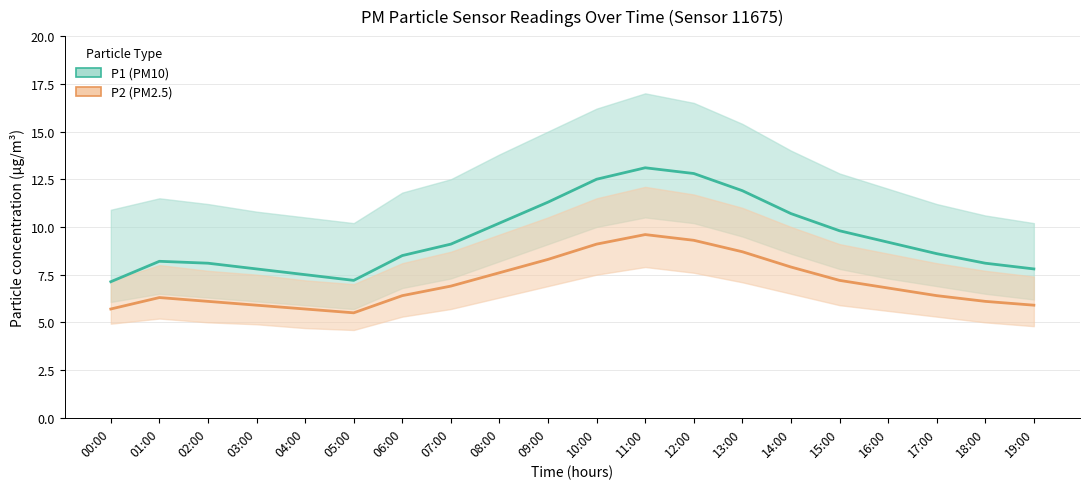

List the series in order of their overall mean, lowest first.

P2 (PM2.5), P1 (PM10)